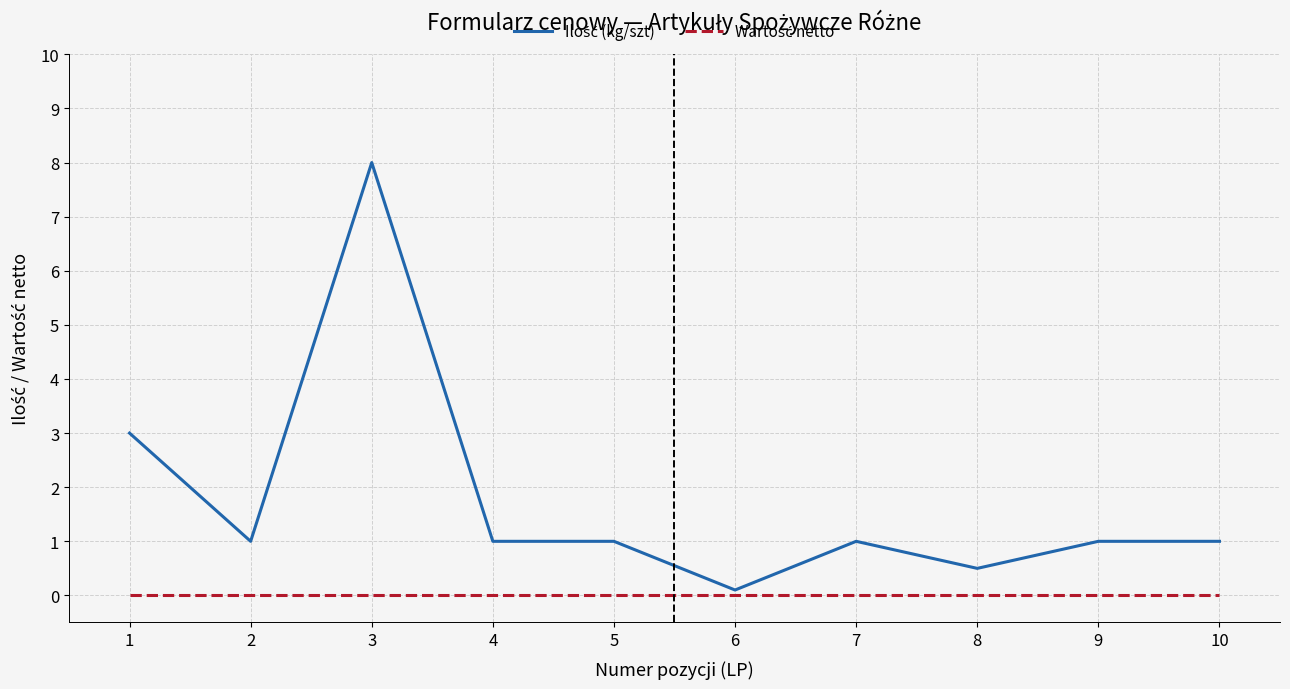

At which category is the sum across all series the highest?

3